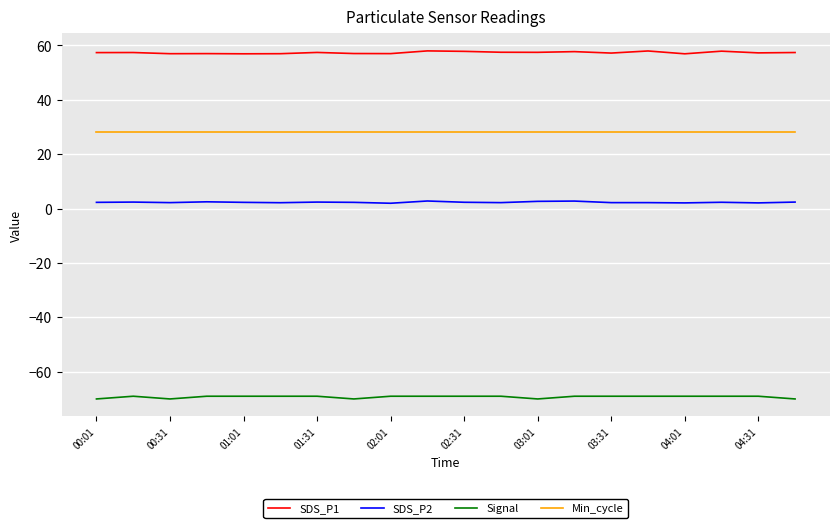

True or false: Signal and SDS_P2 cross at least once.

False